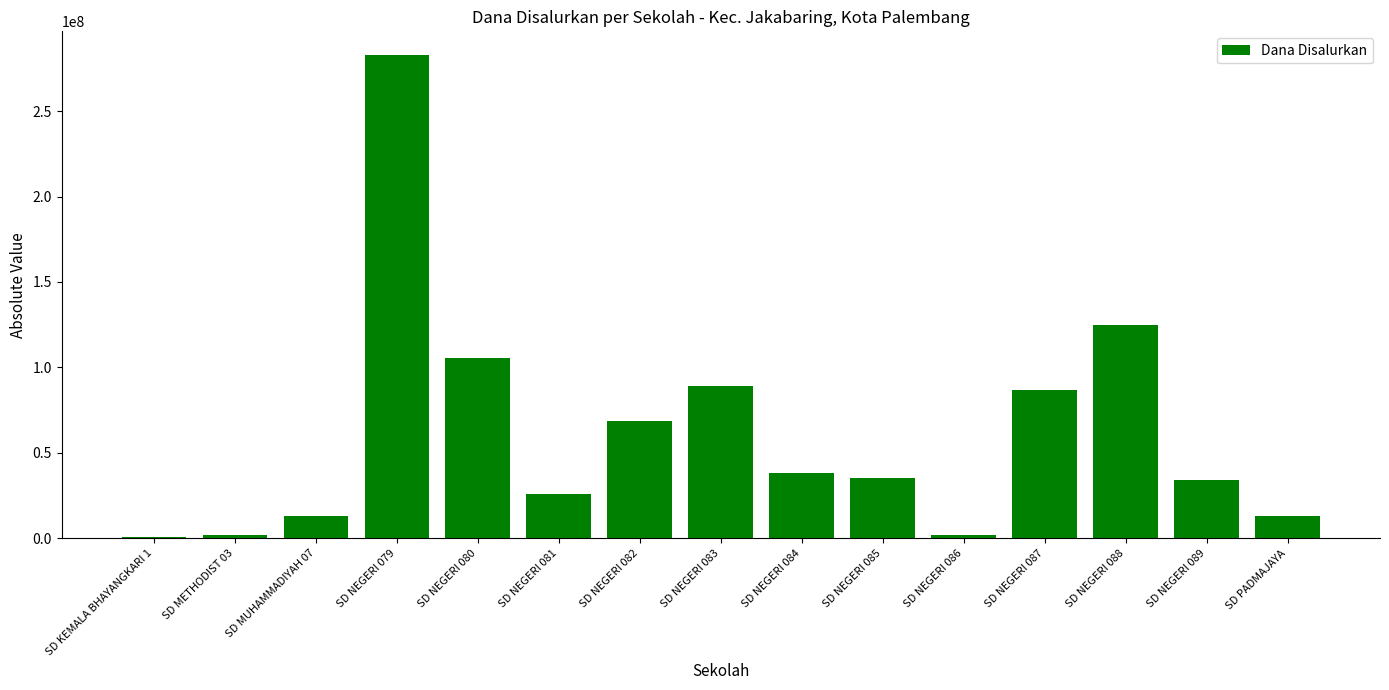

What is the greatest value displayed?

282600000